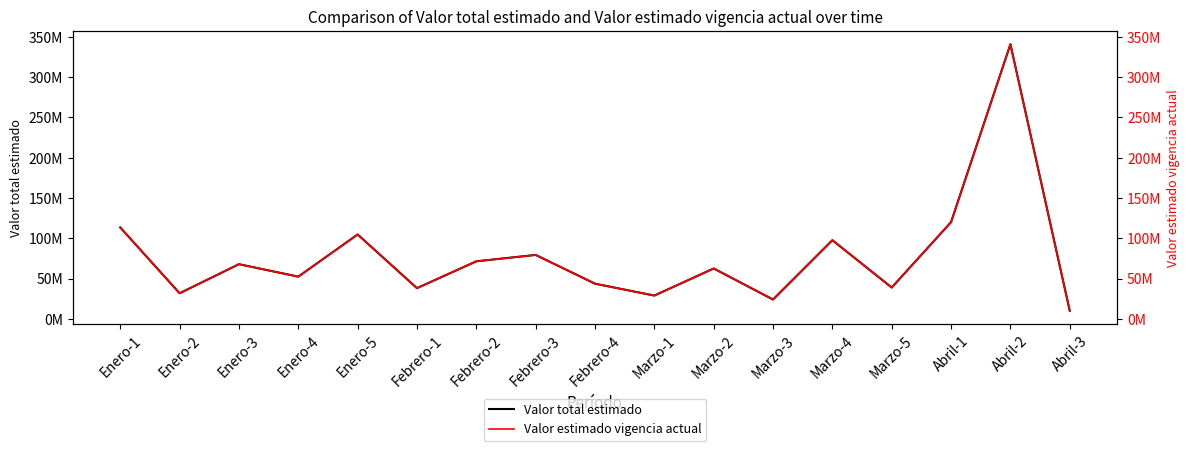

Reading right to left, list all the values displayed in this chart.

Valor total estimado: Abril-3=10000000	Abril-2=340817723	Abril-1=120000000	Marzo-5=38858554	Marzo-4=97595767	Marzo-3=23970950	Marzo-2=62475000	Marzo-1=28866353	Febrero-4=43616738	Febrero-3=79303170	Febrero-2=71372850	Febrero-1=38065520	Enero-5=104680180	Enero-4=52340090	Enero-3=67804208	Enero-2=31721610	Enero-1=113403532
Valor estimado vigencia actual: Abril-3=10000000	Abril-2=340817723	Abril-1=120000000	Marzo-5=38858554	Marzo-4=97595767	Marzo-3=23970950	Marzo-2=62475000	Marzo-1=28866353	Febrero-4=43616738	Febrero-3=79303170	Febrero-2=71372850	Febrero-1=38065520	Enero-5=104680180	Enero-4=52340090	Enero-3=67804208	Enero-2=31721610	Enero-1=113403532